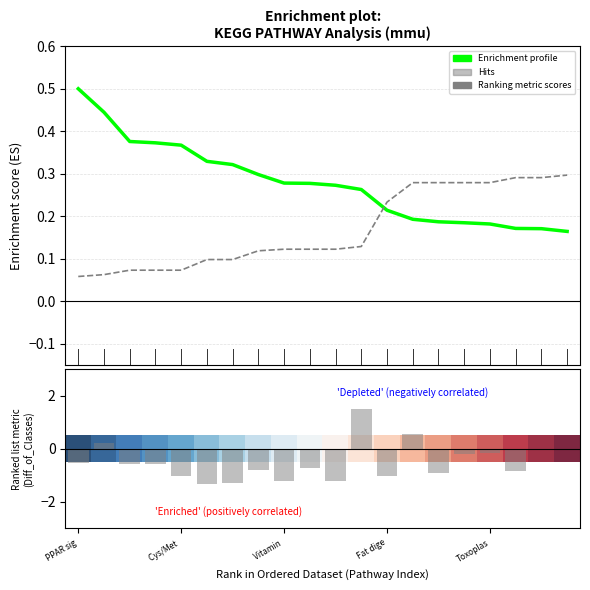

Which series has the largest range (max minus min)?

Hits